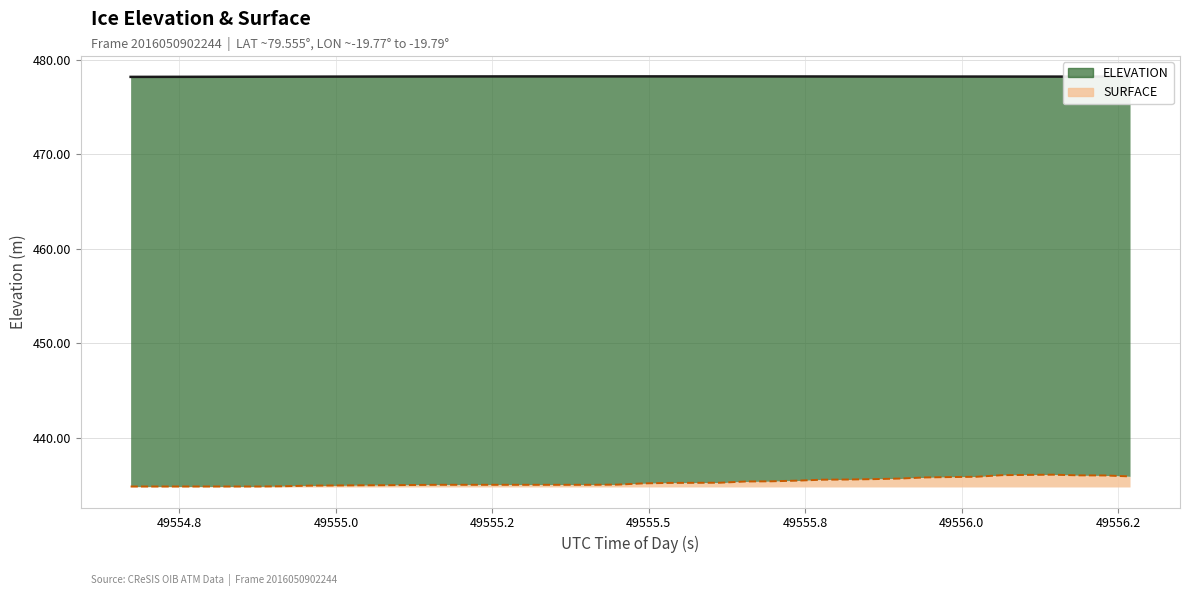

What is the maximum value for SURFACE?

1.3